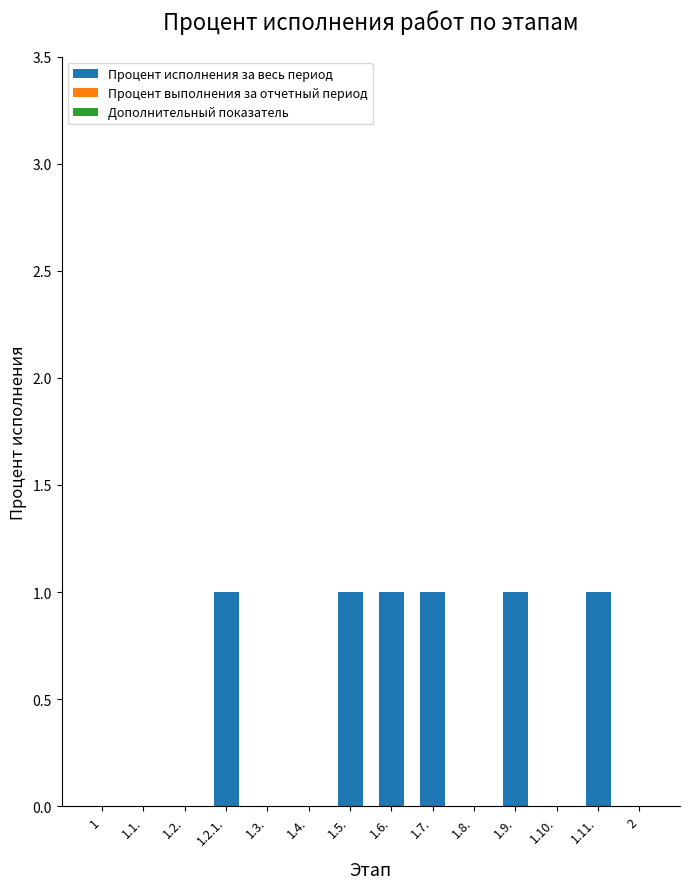

Reading right to left, extract all data points from this chart.

2=0	1.11.=1	1.10.=0	1.9.=1	1.8.=0	1.7.=1	1.6.=1	1.5.=1	1.4.=0	1.3.=0	1.2.1.=1	1.2.=0	1.1.=0	1=0